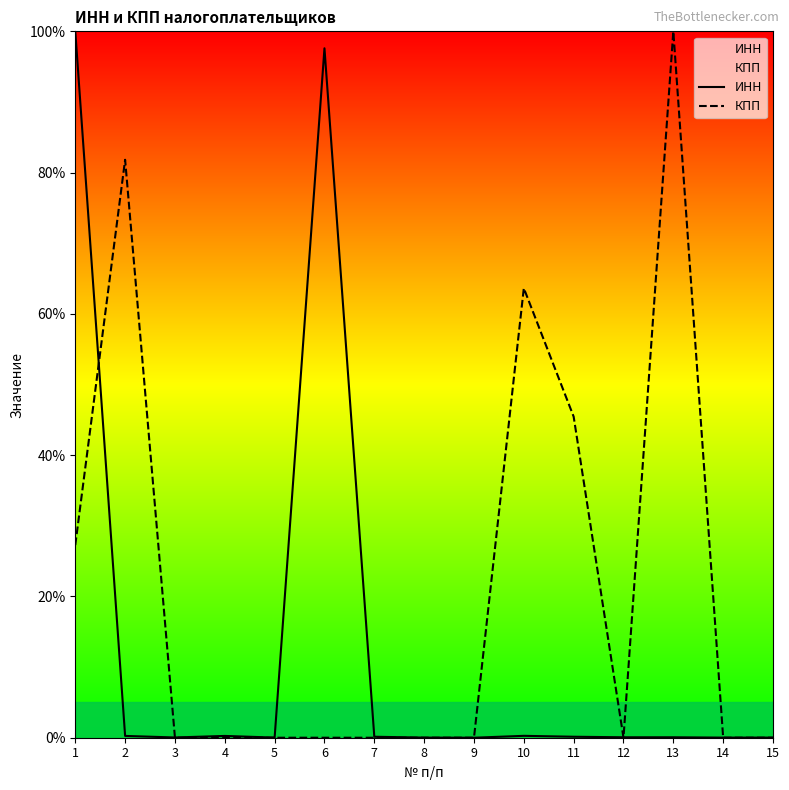

Which category has the highest value across all series?

1